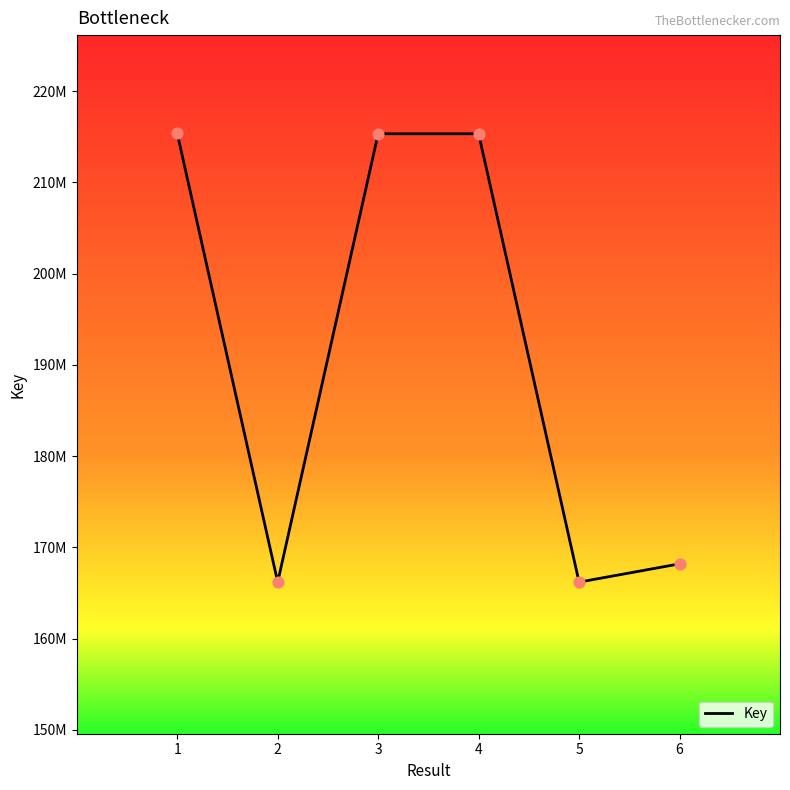

Approximately how many times larger is the value at 3 compared to 1?

1.0